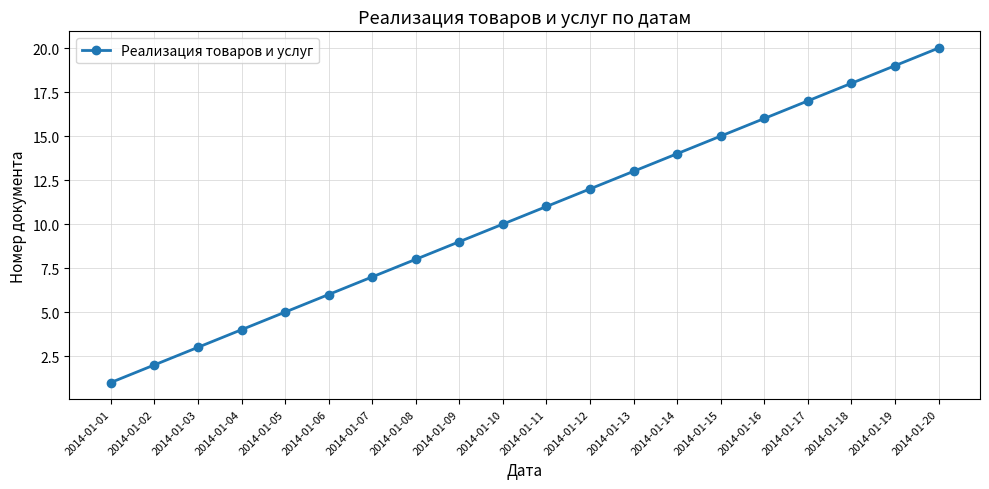

What is the value of the 3rd point from the left?

3